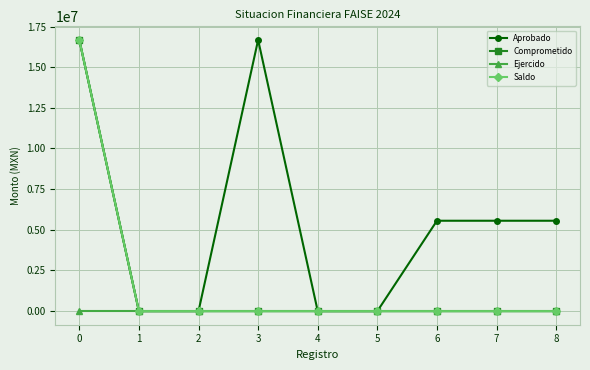

Reading left to right, transcribe all the data shown in this chart.

Aprobado: 16676599.5	0.0	0.0	16676599.5	0.0	0.0	5558866.5	5558866.5	5558866.5
Comprometido: 16676599.5	0.0	0.0	0.0	0.0	0.0	0.0	0.0	0.0
Ejercido: 0.0	0.0	0.0	0.0	0.0	0.0	0.0	0.0	0.0
Saldo: 16676599.5	0.0	0.0	0.0	0.0	0.0	0.0	0.0	0.0